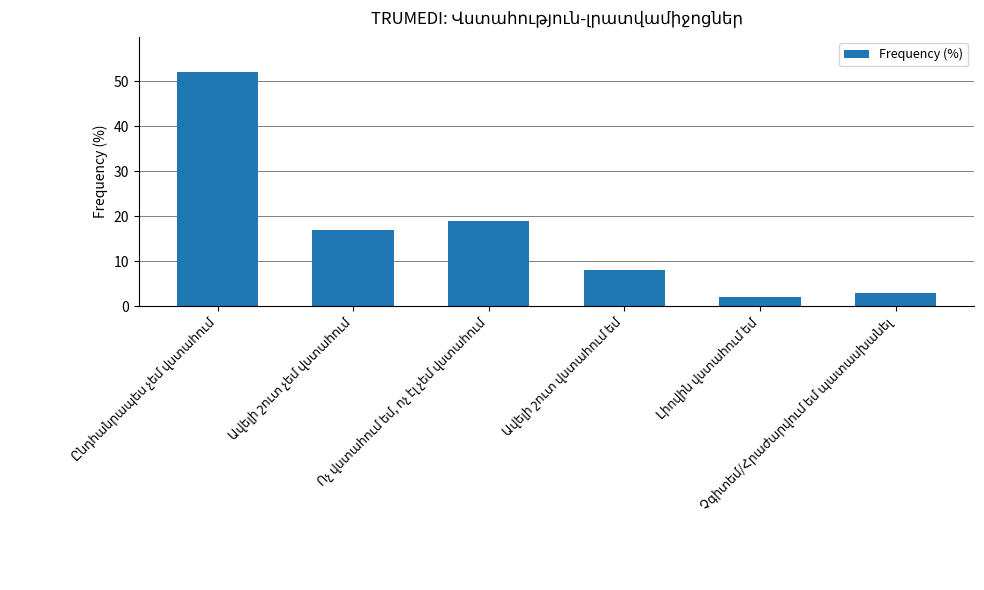

What is the difference between the maximum and minimum values?

50